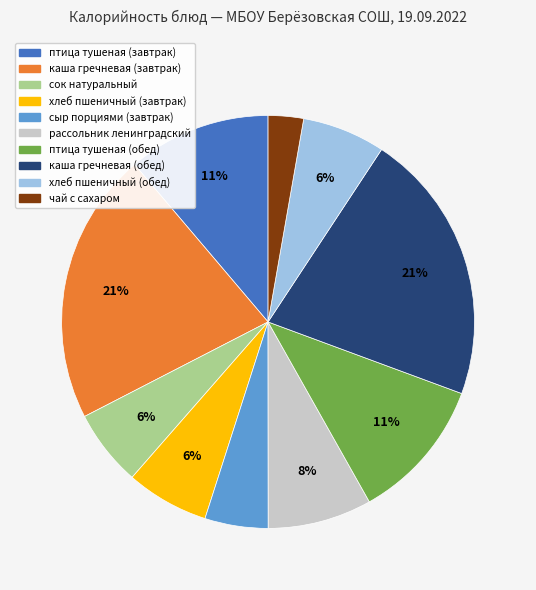

Which has a higher value, каша гречневая (завтрак) or птица тушеная (завтрак)?

каша гречневая (завтрак)